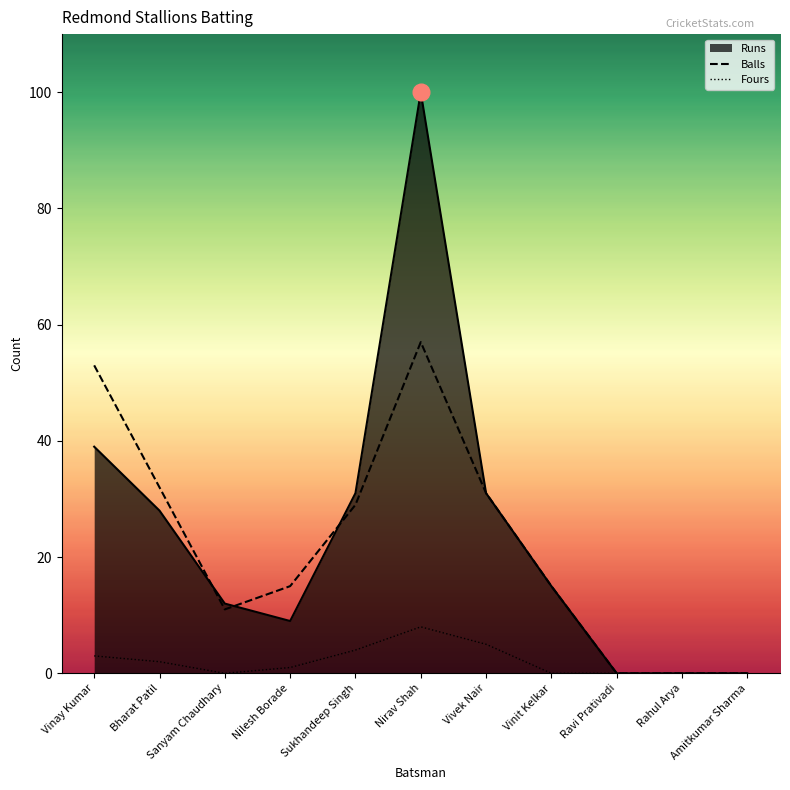

Which label corresponds to the smallest value in the chart?

Ravi Prativadi